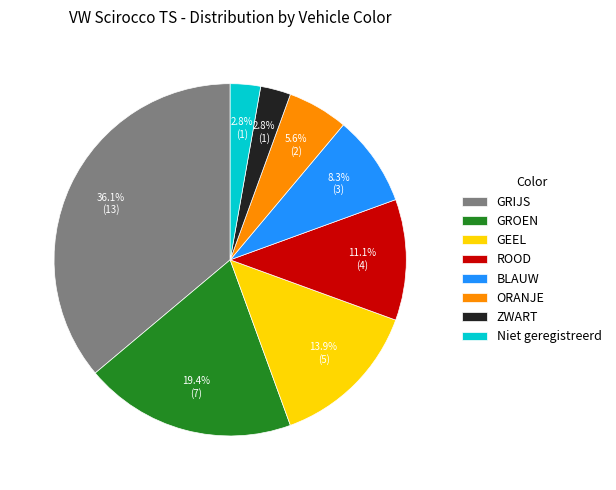

Does any single category account for the majority?

No